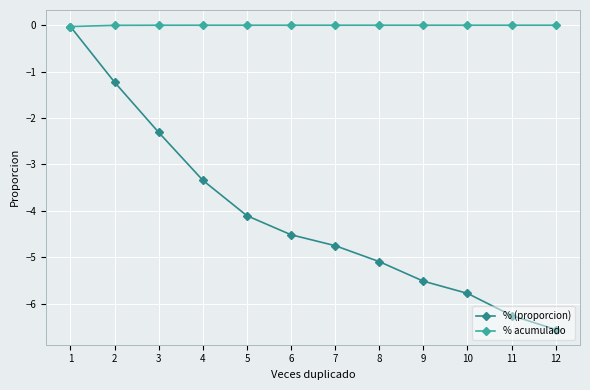

Is the value of % acumulado at 10 greater than the value of % (proporcion) at 8?

Yes